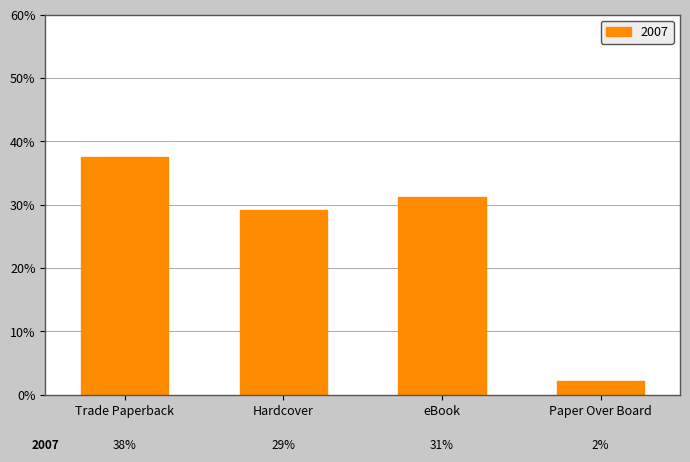

At which category does the chart reach its peak across all series?

Trade Paperback